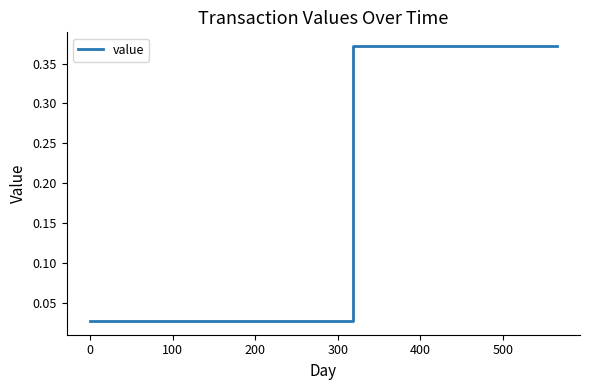

Is this an area chart (filled region under the line)?

No